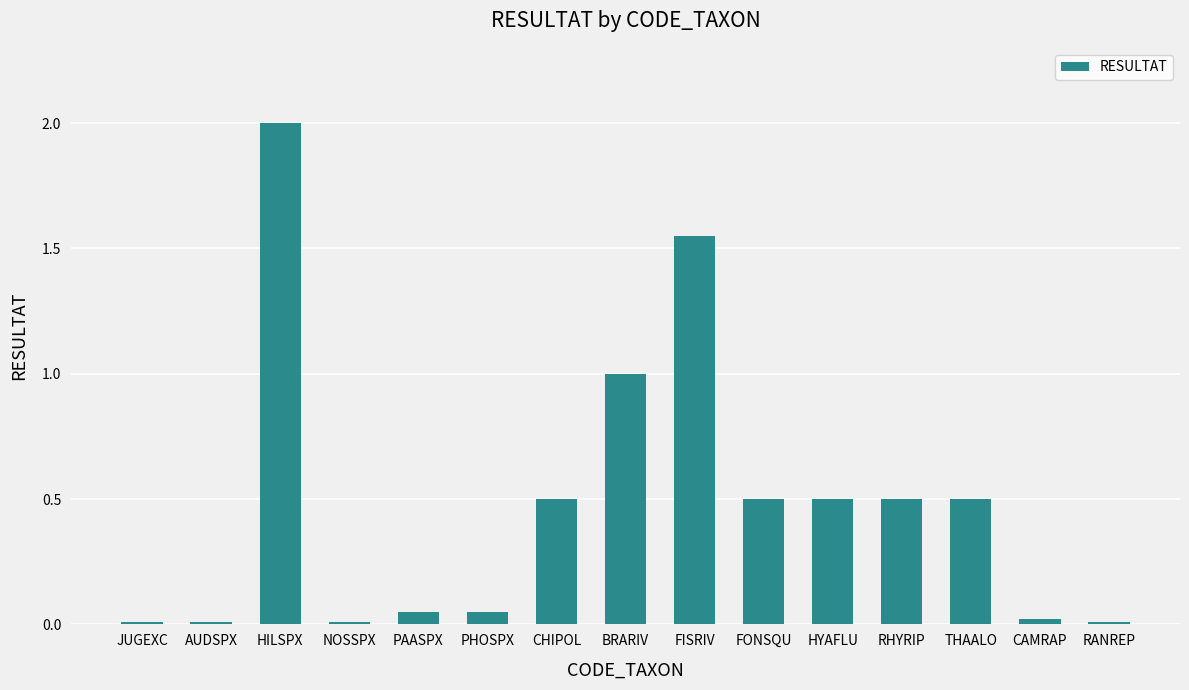

The chart shows a value of 0.3 at CHIPOL. True or false?

False